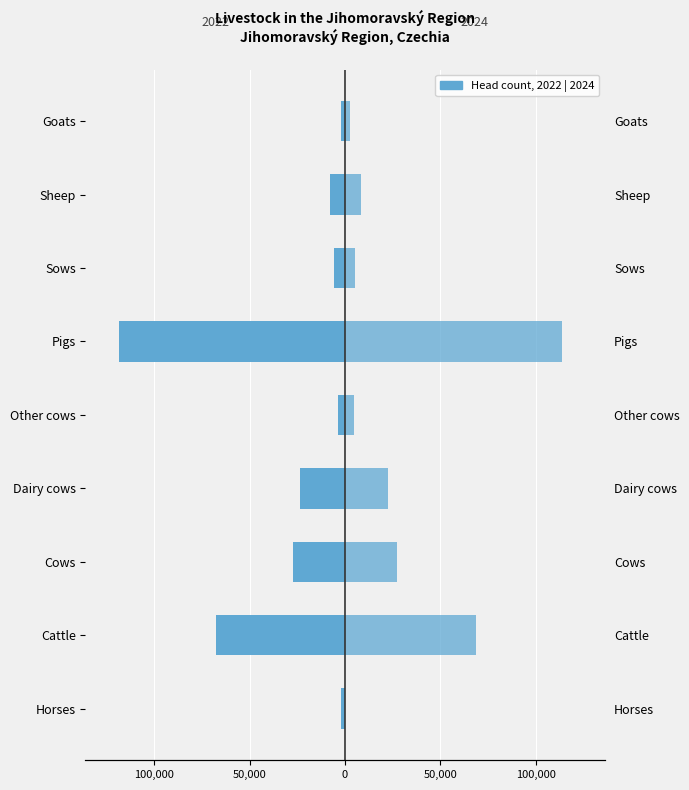

Which has a higher value, Pigs or Horses?

Horses